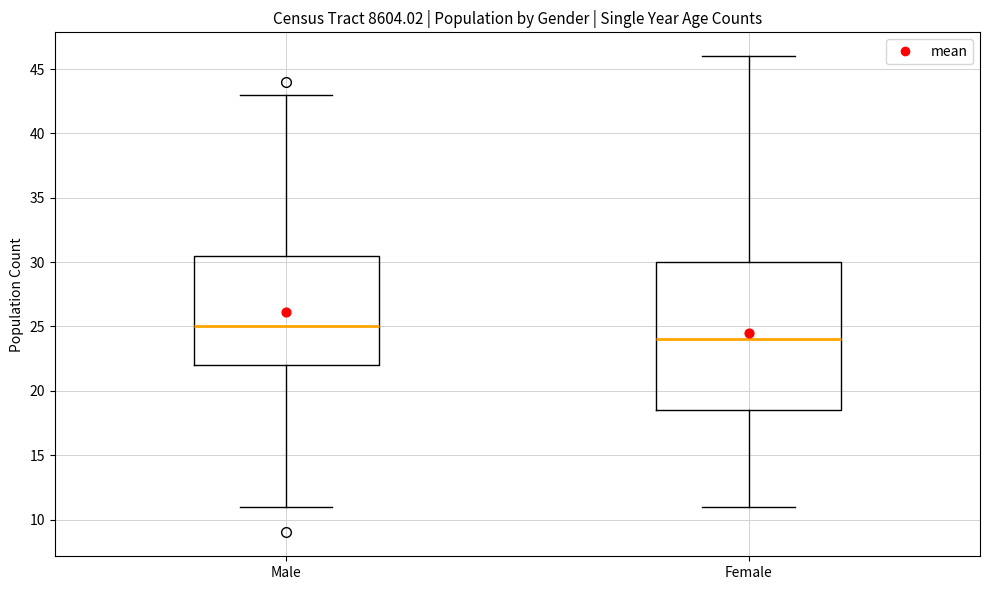

Which box is the tallest, from its lower edge to its upper edge?

Female